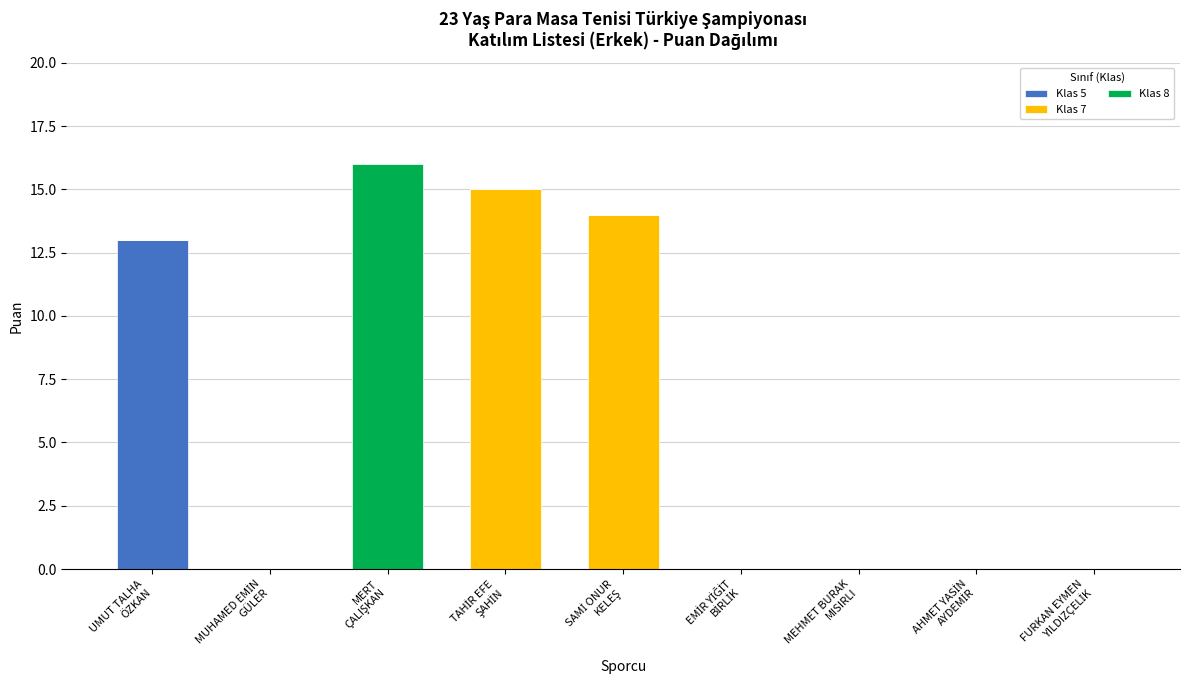

What is the sum of all Klas 5 values?

13